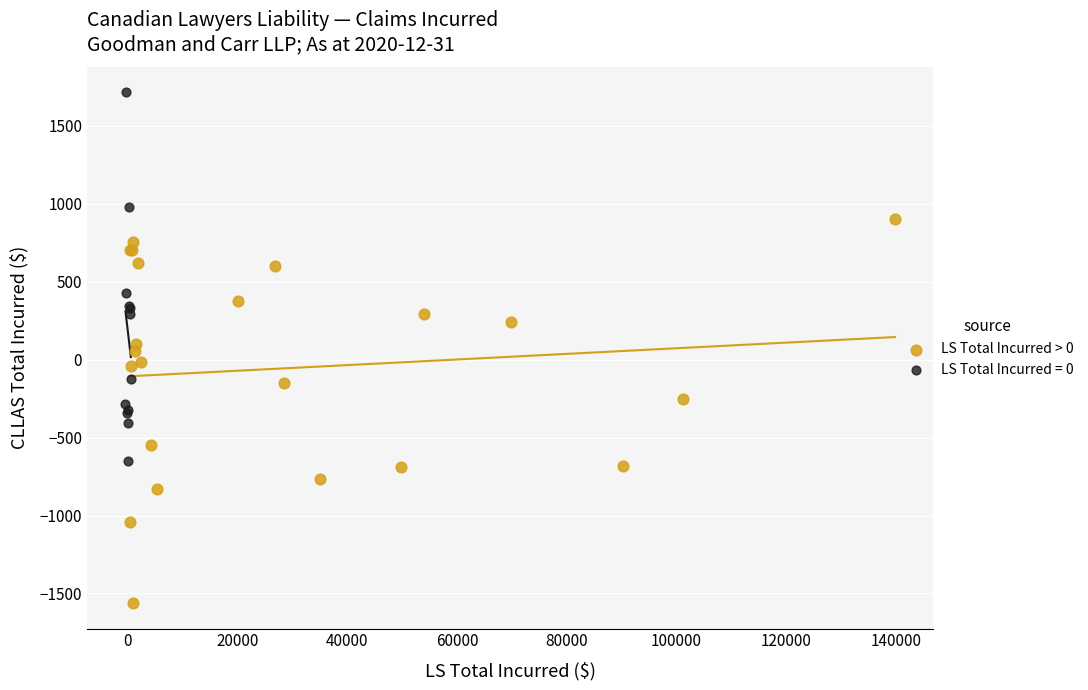

Which series contains the lowest Y value?

LS Total Incurred > 0